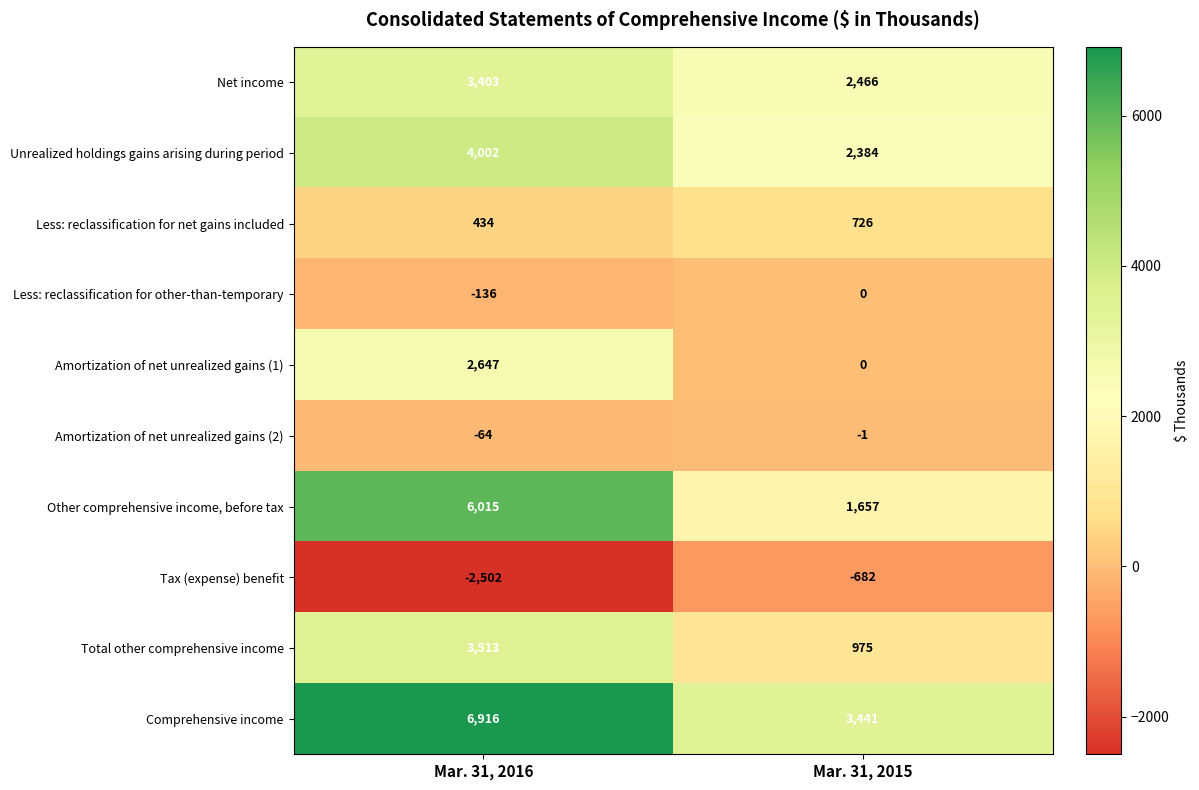

What is the maximum value shown in the chart?

6916